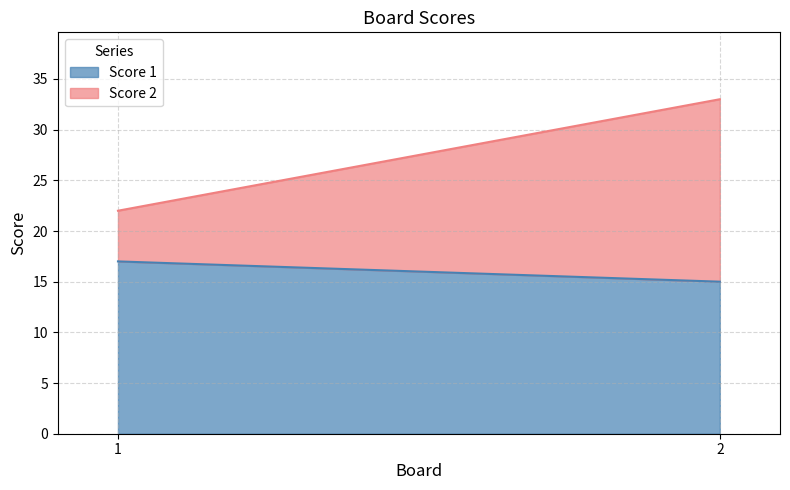

True or false: Score 1 has a value of 27 at 1.

False